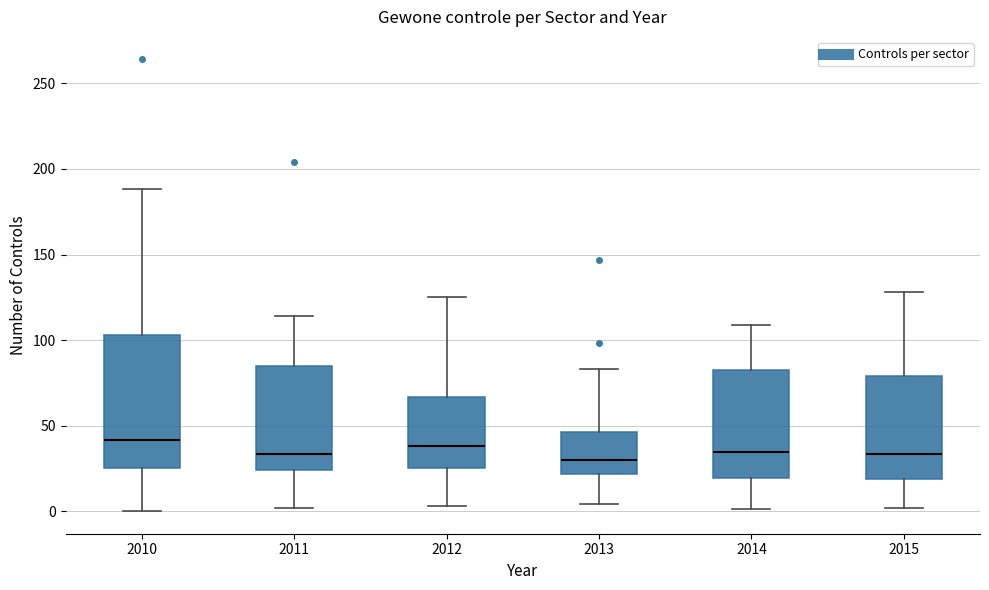

Which box is the tallest, from its lower edge to its upper edge?

2010